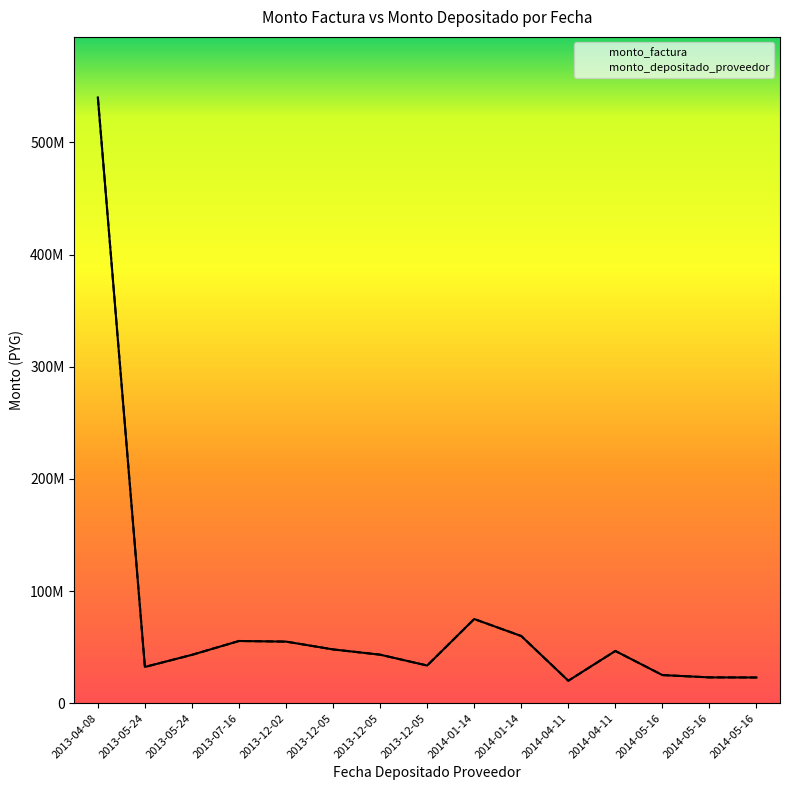

At 2013-12-05, list the series in order from largest to smallest.

monto_factura, monto_depositado_proveedor